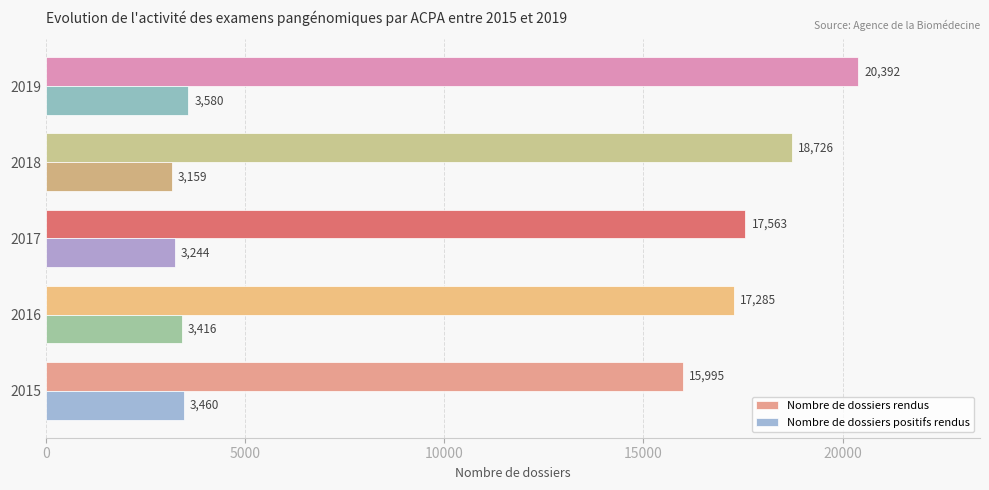

Which category has the highest value across all series?

2019